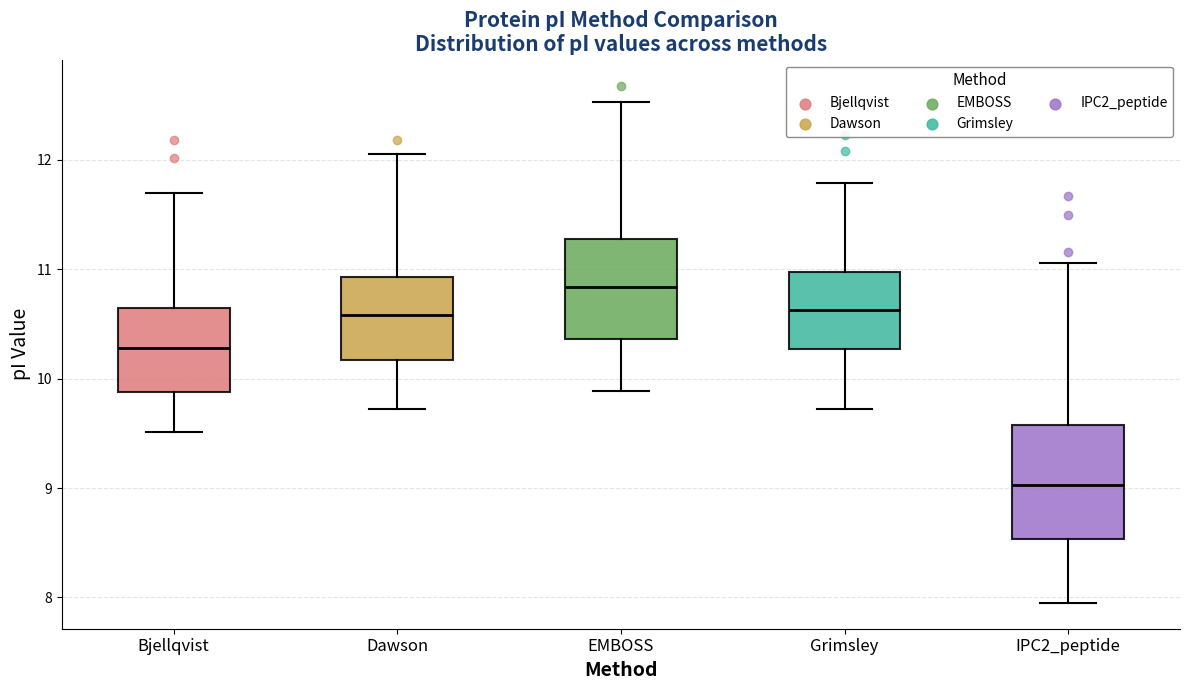

Where does the upper whisker of the box for IPC2_peptide end on the y-axis? The values are not printed on the chart, so give them approximately, as read against the axis.

11.1